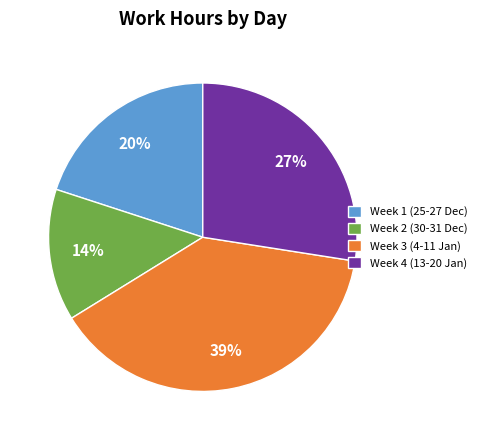

Is there any slice that represents more than half of the pie?

No